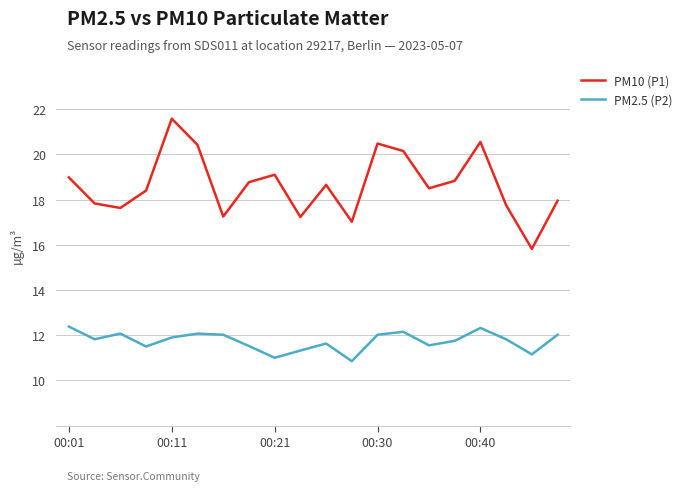

True or false: PM10 (P1) and PM2.5 (P2) intersect in this chart.

False